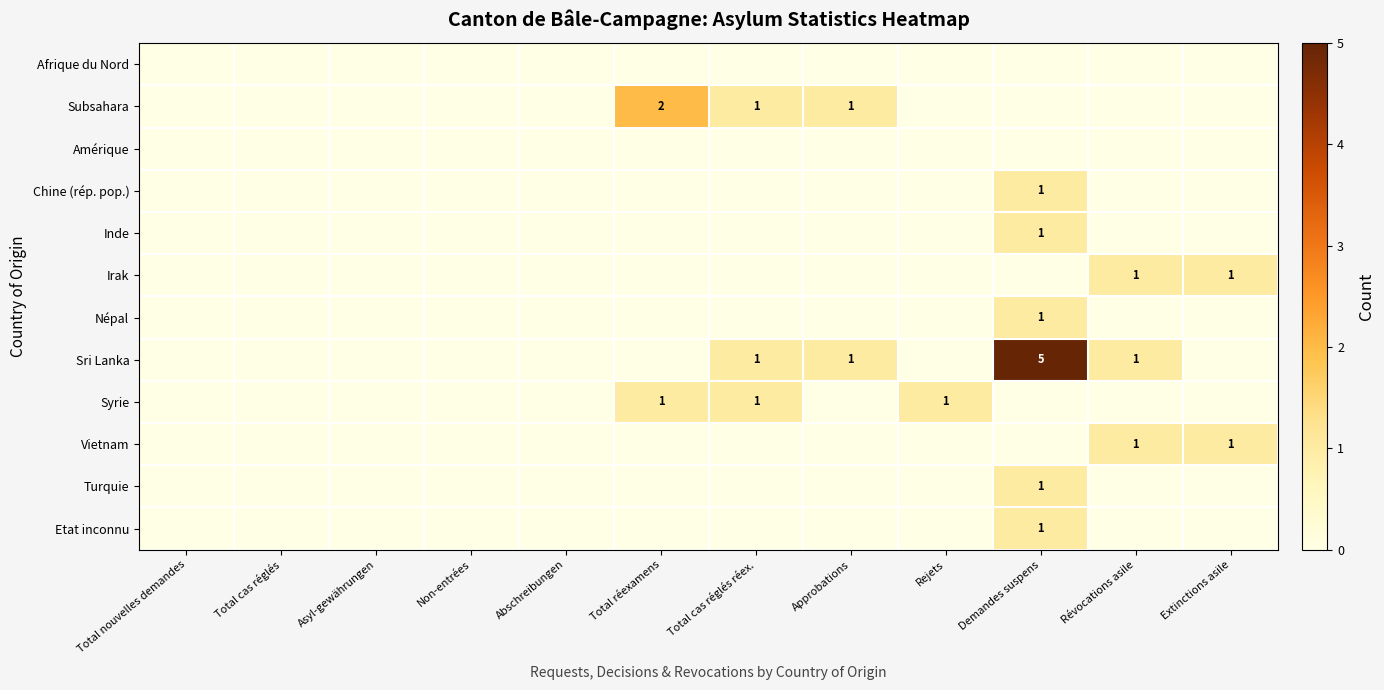

Which series changed the most between Abschreibungen and Total réexamens?

Subsahara